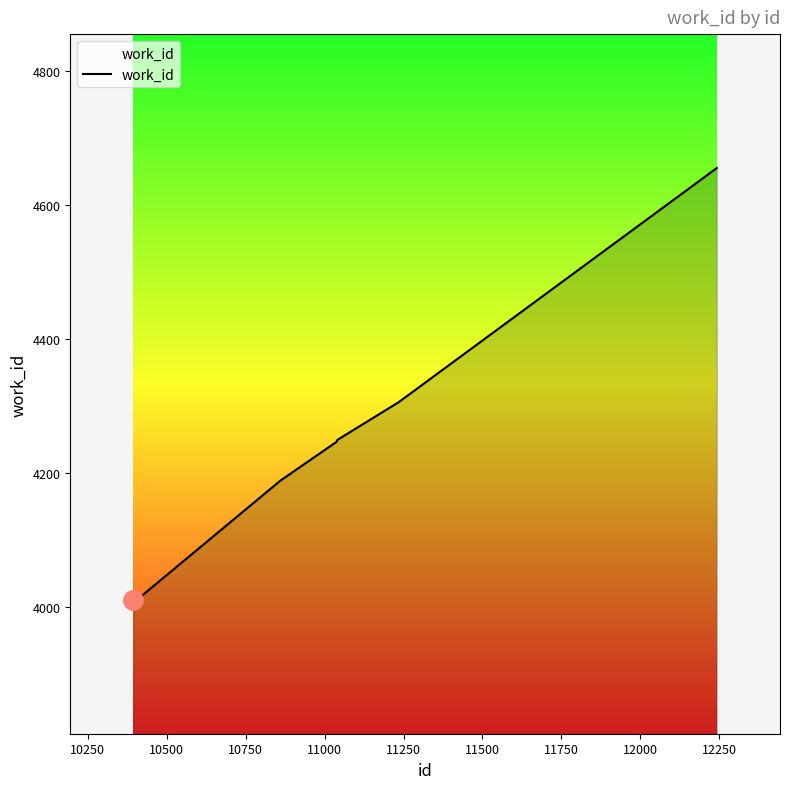

What is the greatest value displayed?

4655